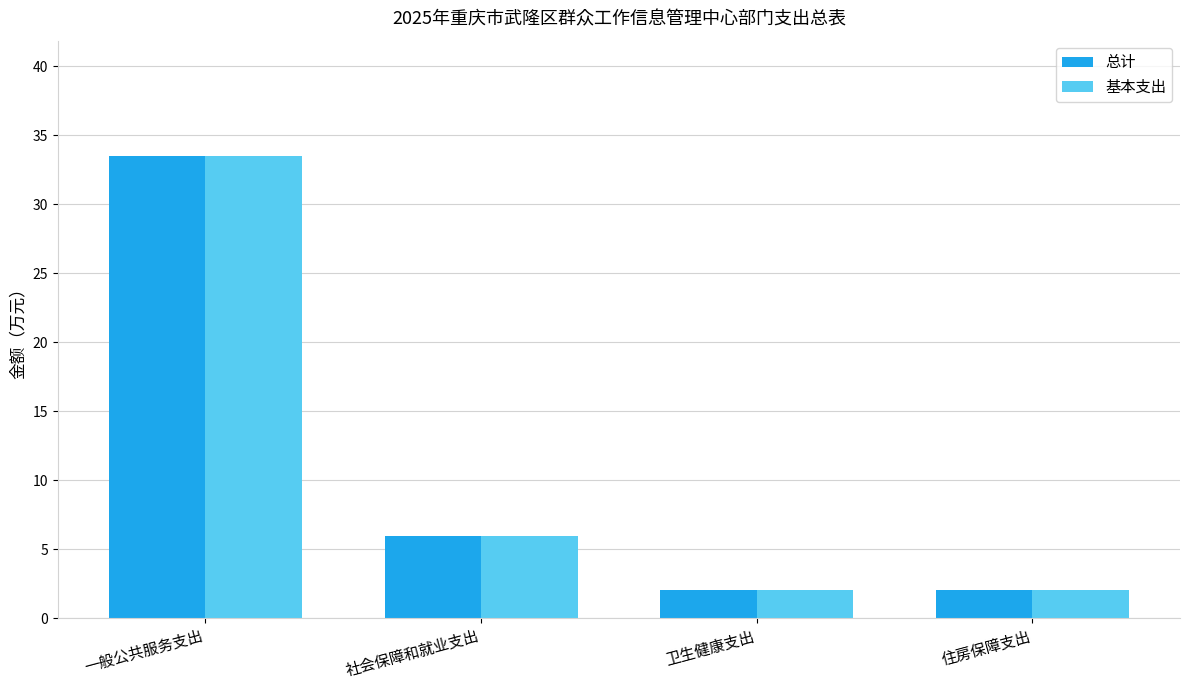

What is the total value across all series at 卫生健康支出?

4.1